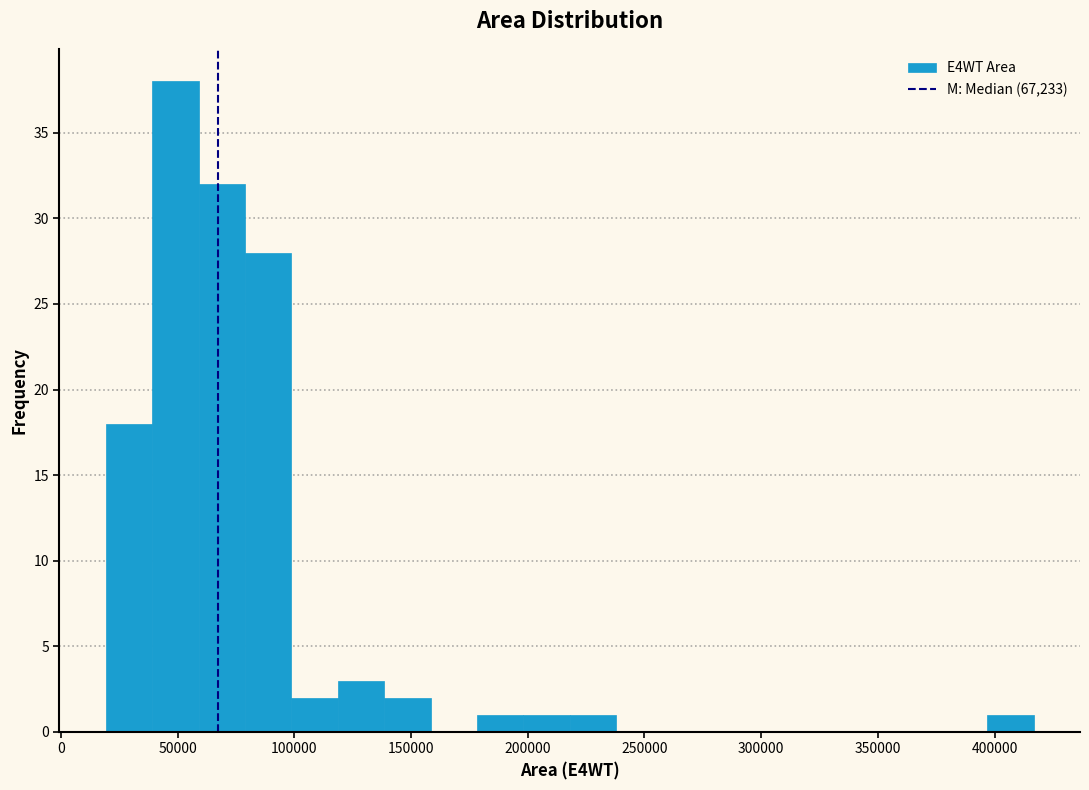

Around what value on the x-axis is the tallest bar? Give the approximate position of its centre, as read against the axis.

50000